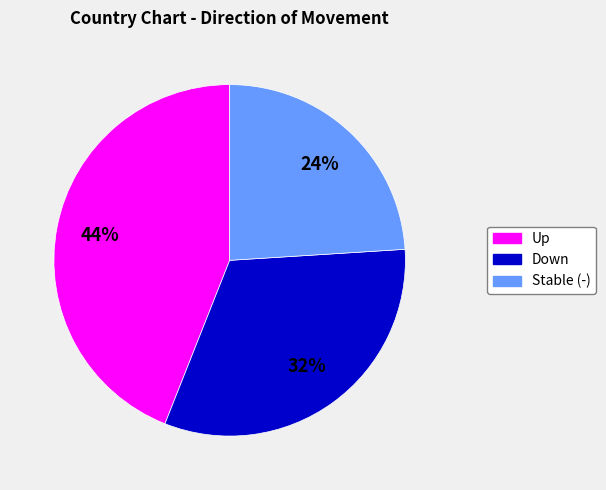

To the nearest percent, what is the difference between the largest and smallest slice percentages?

20%